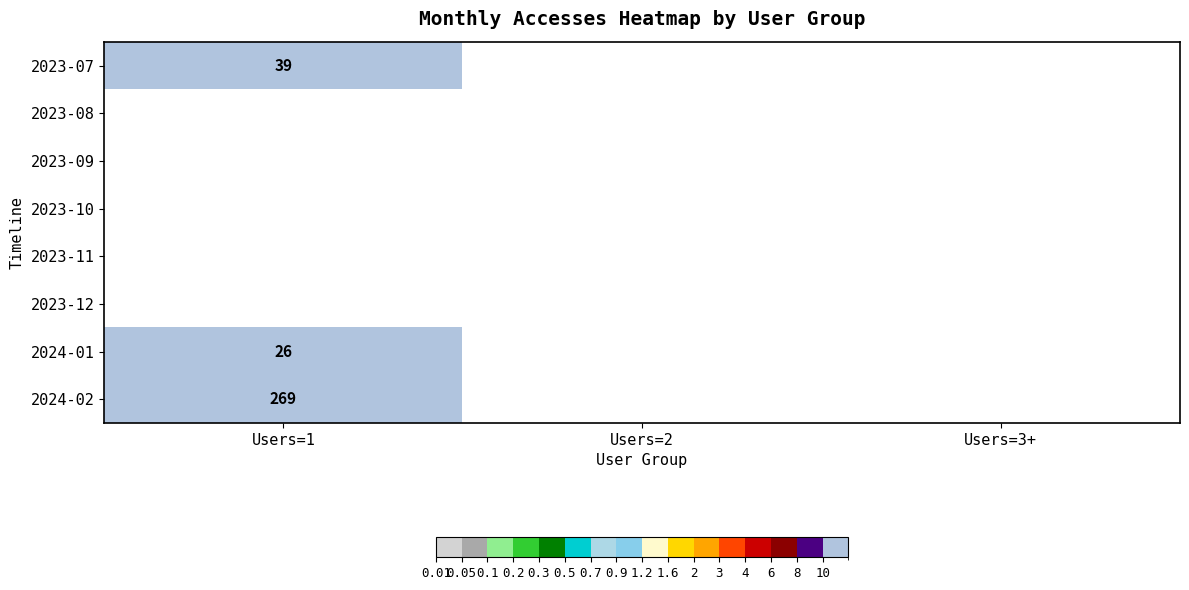

What is the average value of the 2024-01 series?

9